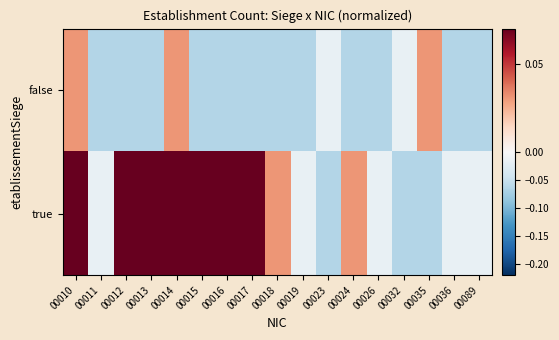

At how many categories does at least one series exceed 0?

10